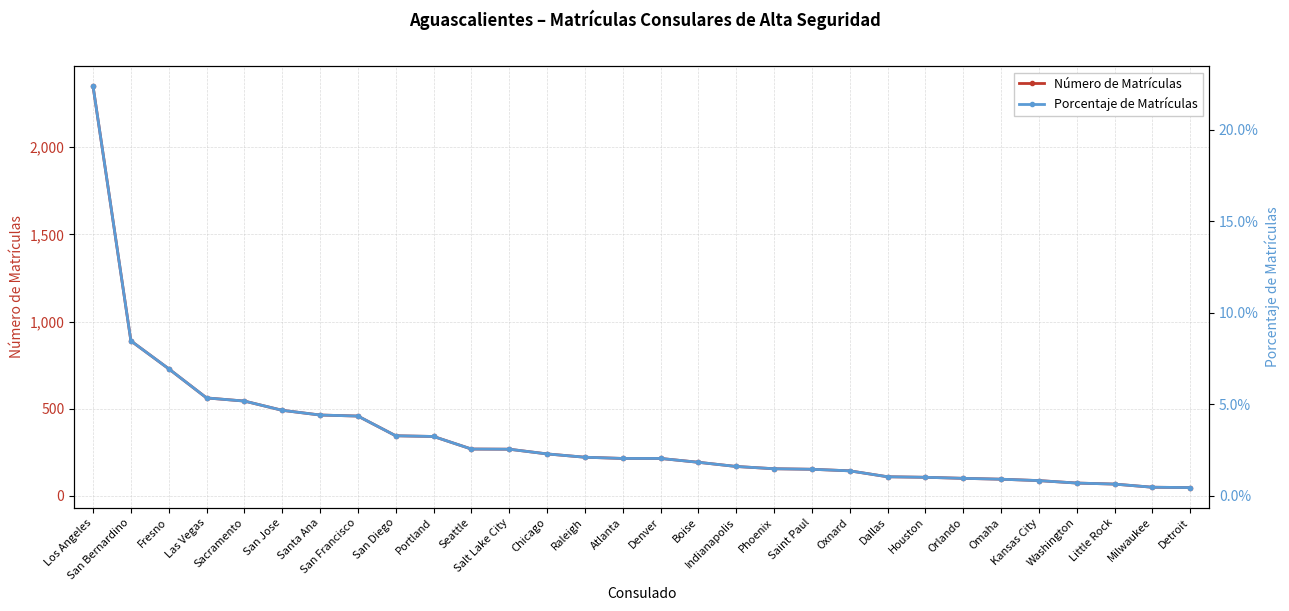

Rank the series at Omaha from highest to lowest value.

Número de Matrículas, Porcentaje de Matrículas